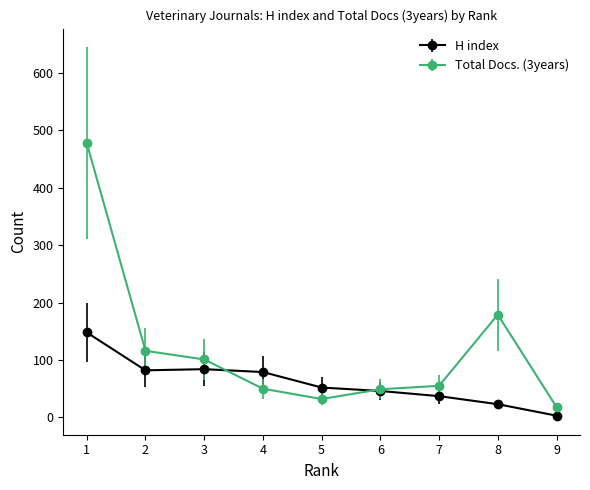

How many values in the H index series are below 52?

4